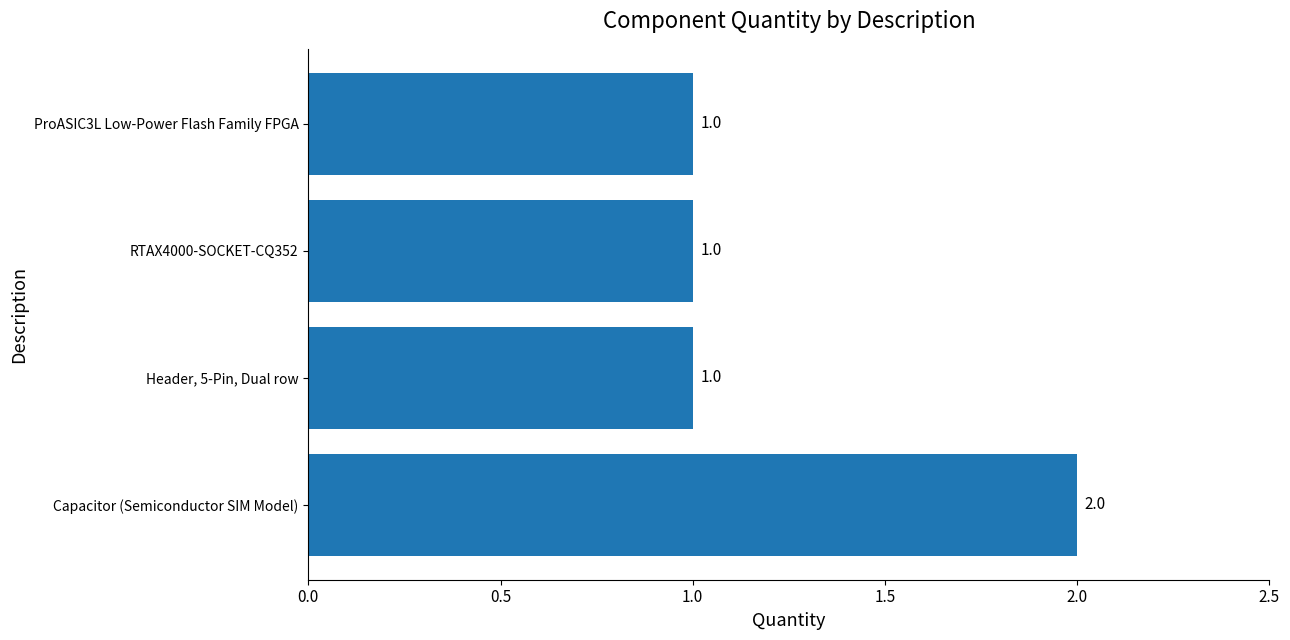

What is the difference between the maximum and second lowest values?

1